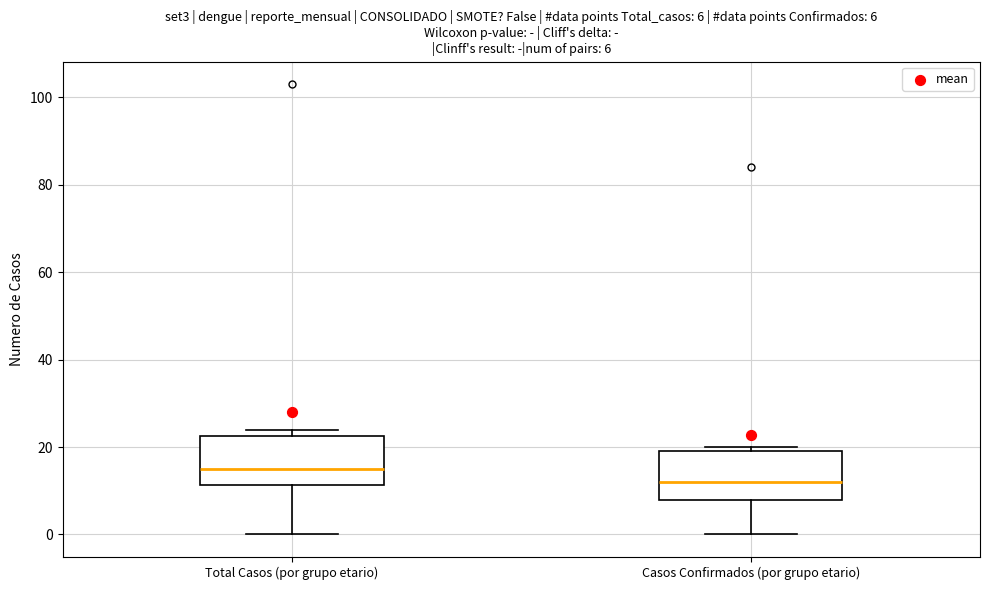

Which box's median line is the highest?

Total Casos (por grupo etario)